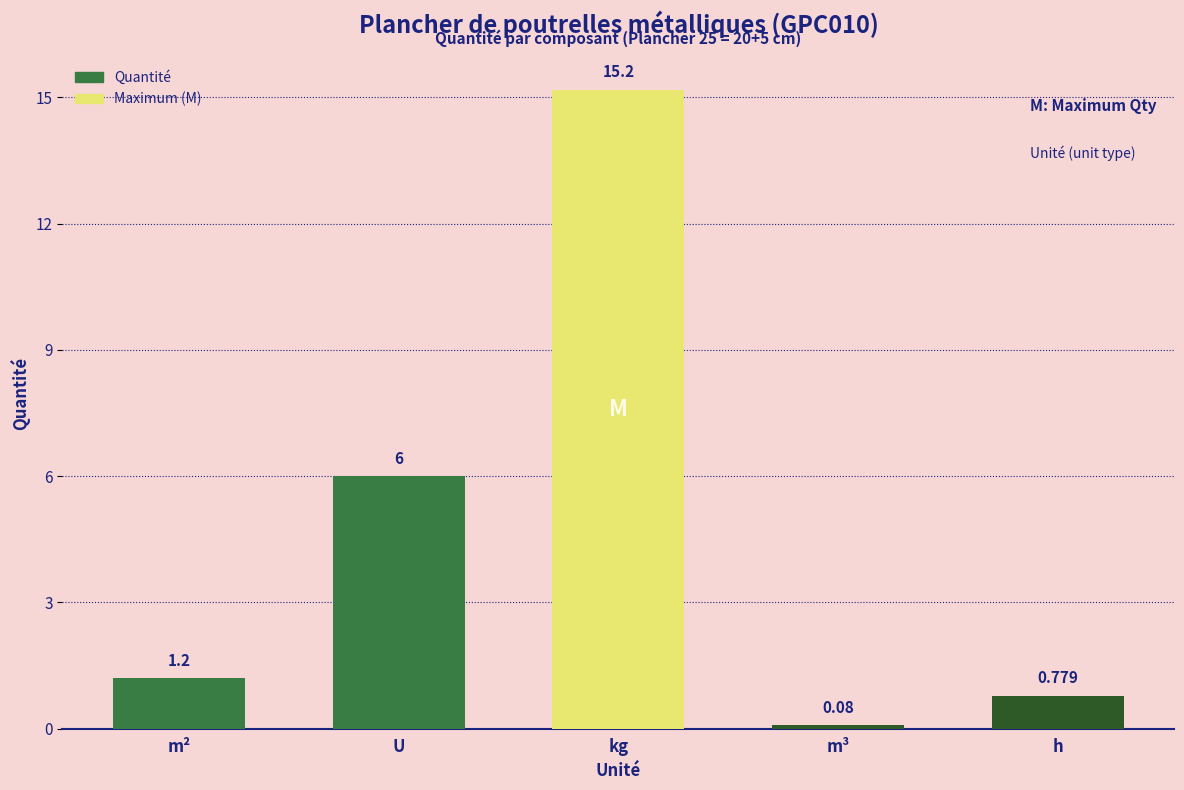

Does the chart contain any negative values?

No